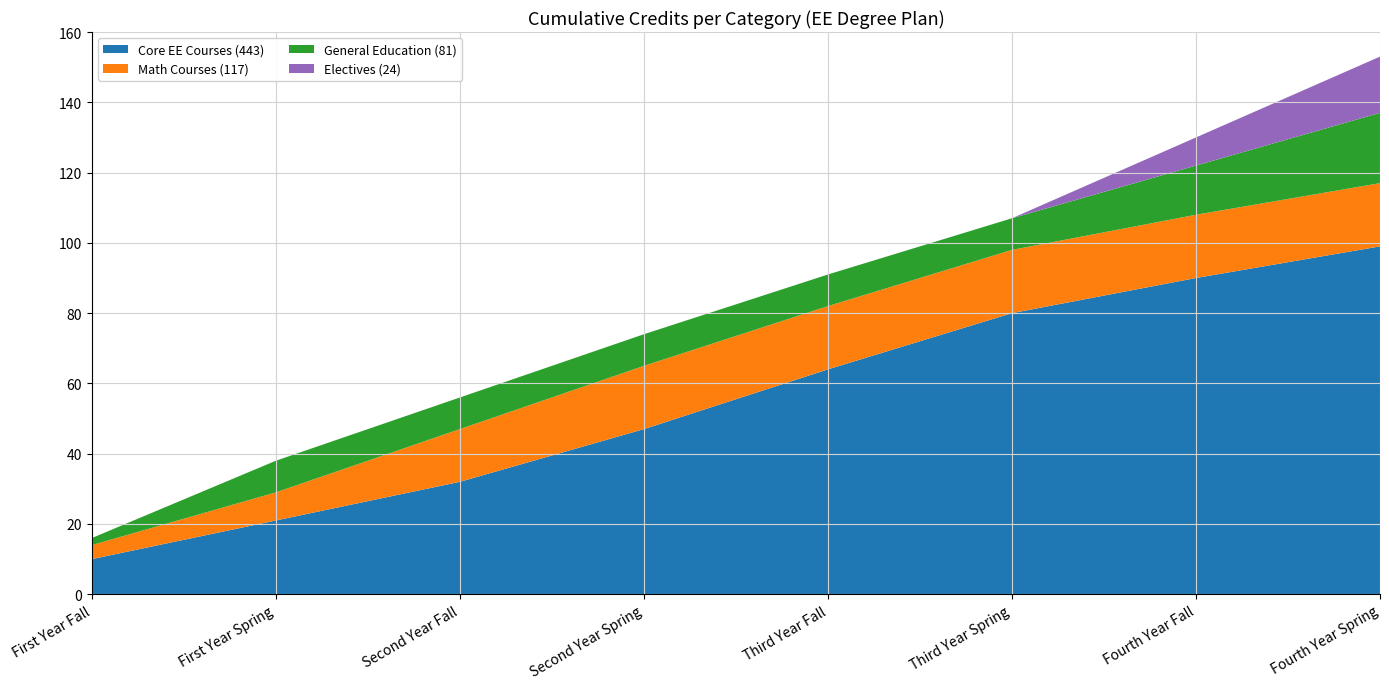

Where is Core EE Courses (443) nearest to the value 54?

Second Year Spring